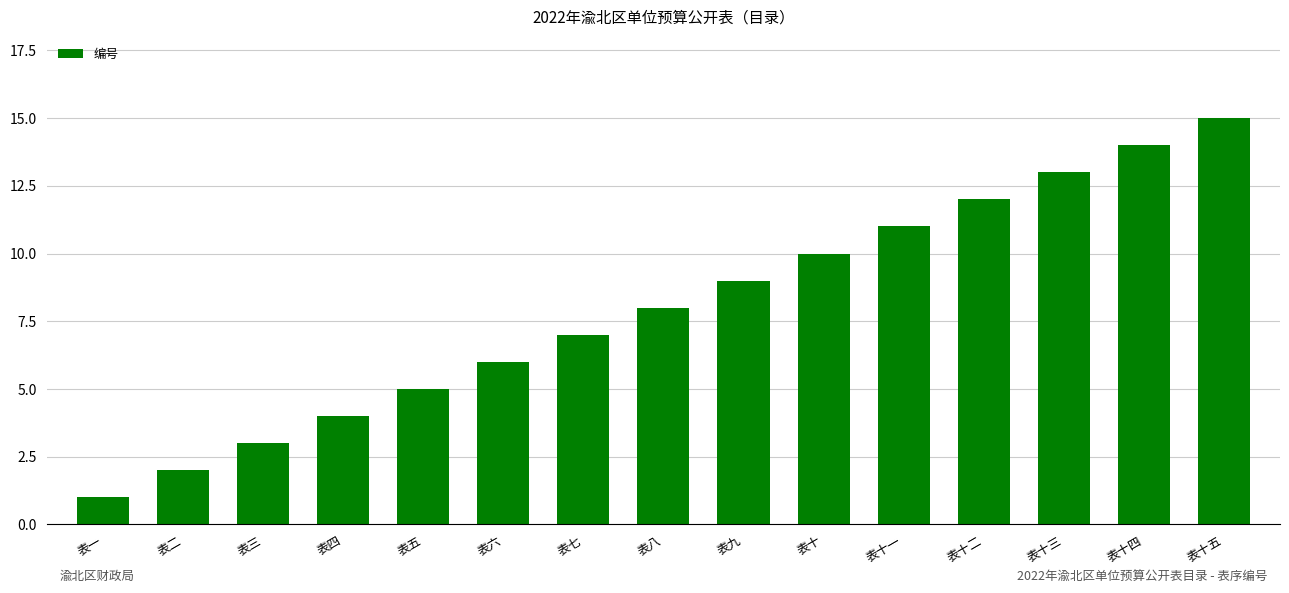

Approximately how many times larger is the value at 表十三 compared to 表二?

6.5